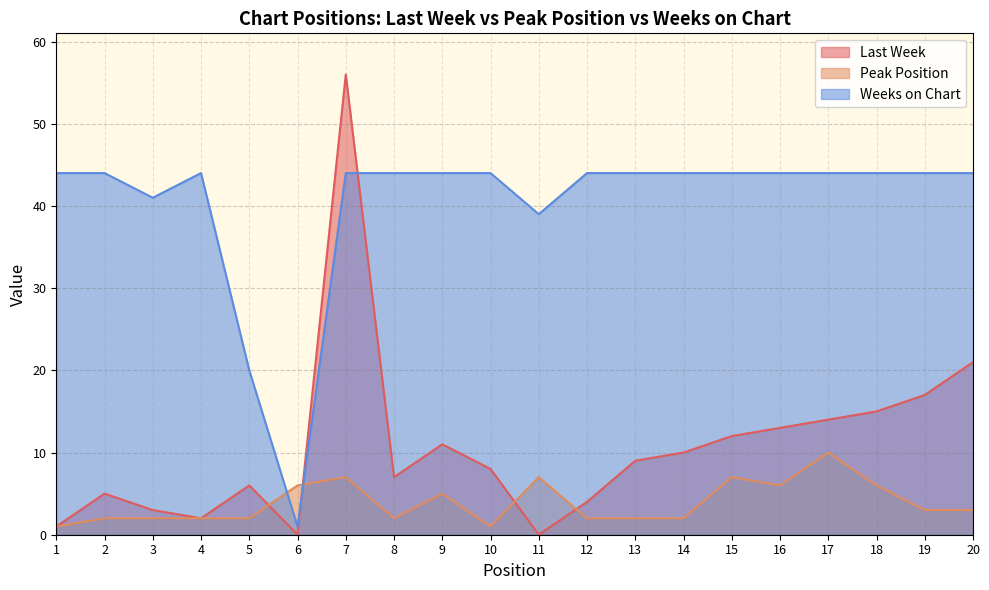

How many data points in Last Week are less than 9?

10